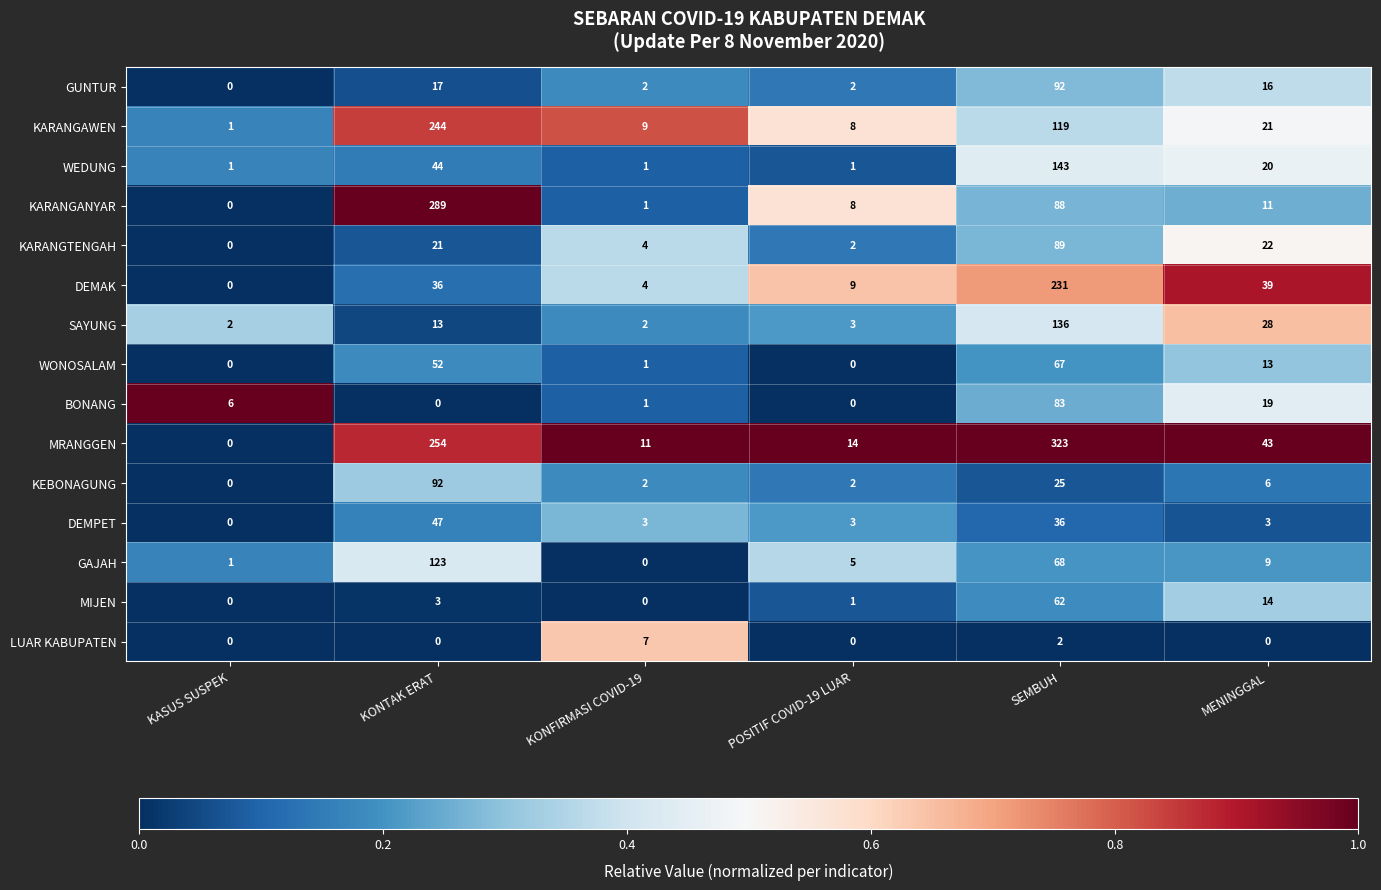

Which series has the largest total across all categories?

MRANGGEN